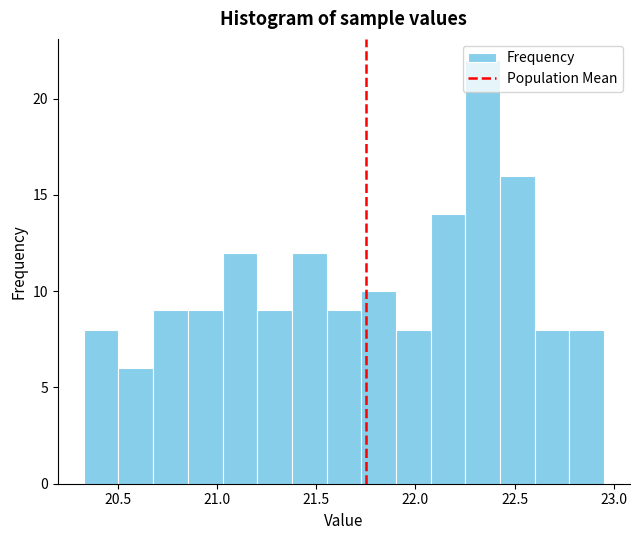

Read against the x-axis, roughly where is the centre of the tallest bar?

22.35